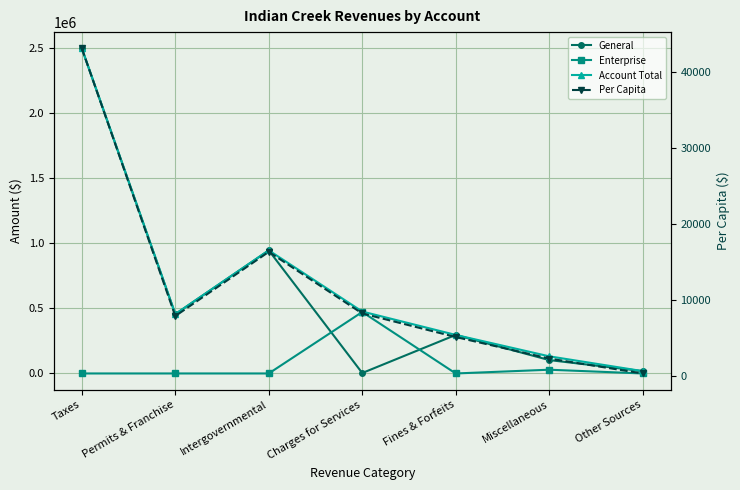

What is the difference between the Account Total values at Intergovernmental and Other Sources?

927632.0